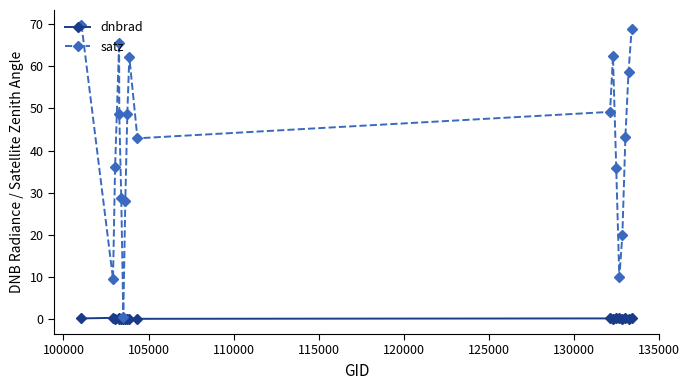

List the series in order of their overall mean, lowest first.

dnbrad, satz